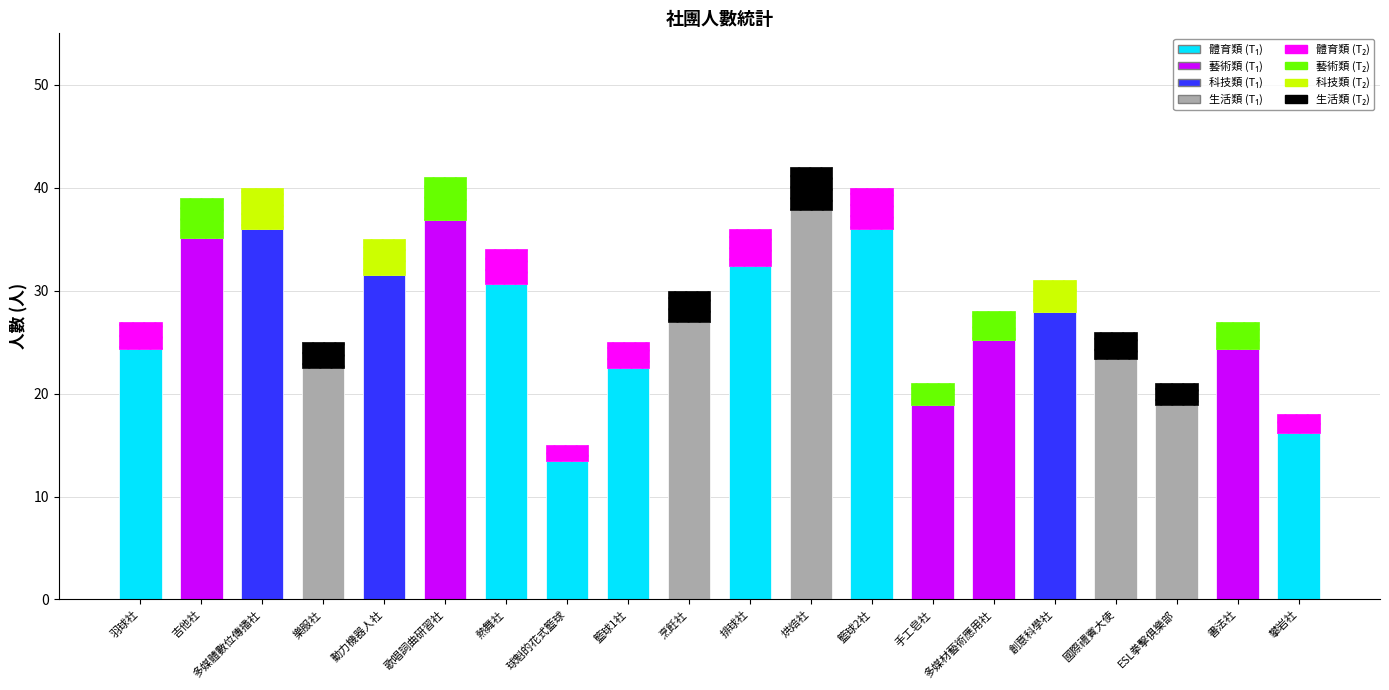

Which label corresponds to the largest value in the chart?

烘焙社